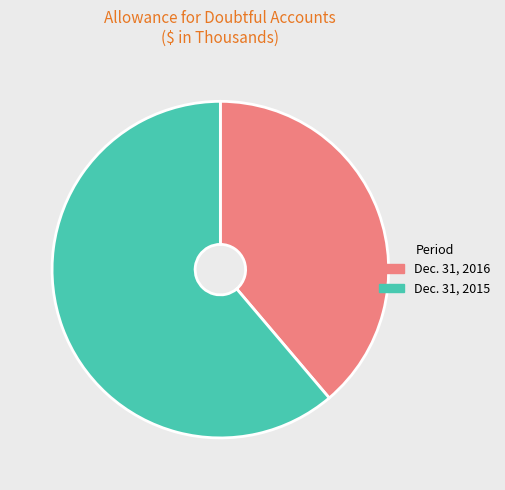

Combined, do Dec. 31, 2015 and Dec. 31, 2016 account for over 50%?

Yes